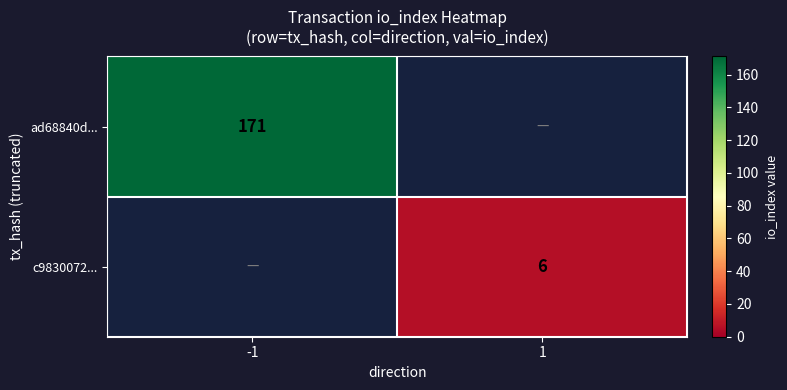

What is the minimum value shown in the chart?

6.0